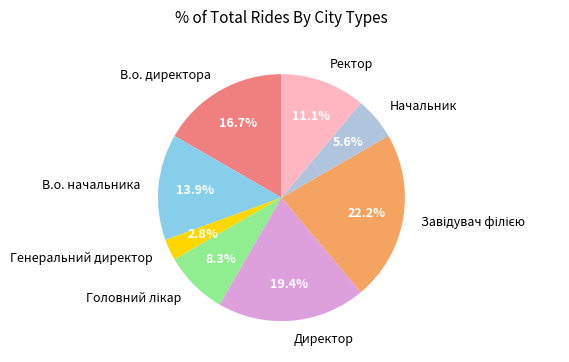

Is the sum of Генеральний директор and В.о. директора greater than half?

No